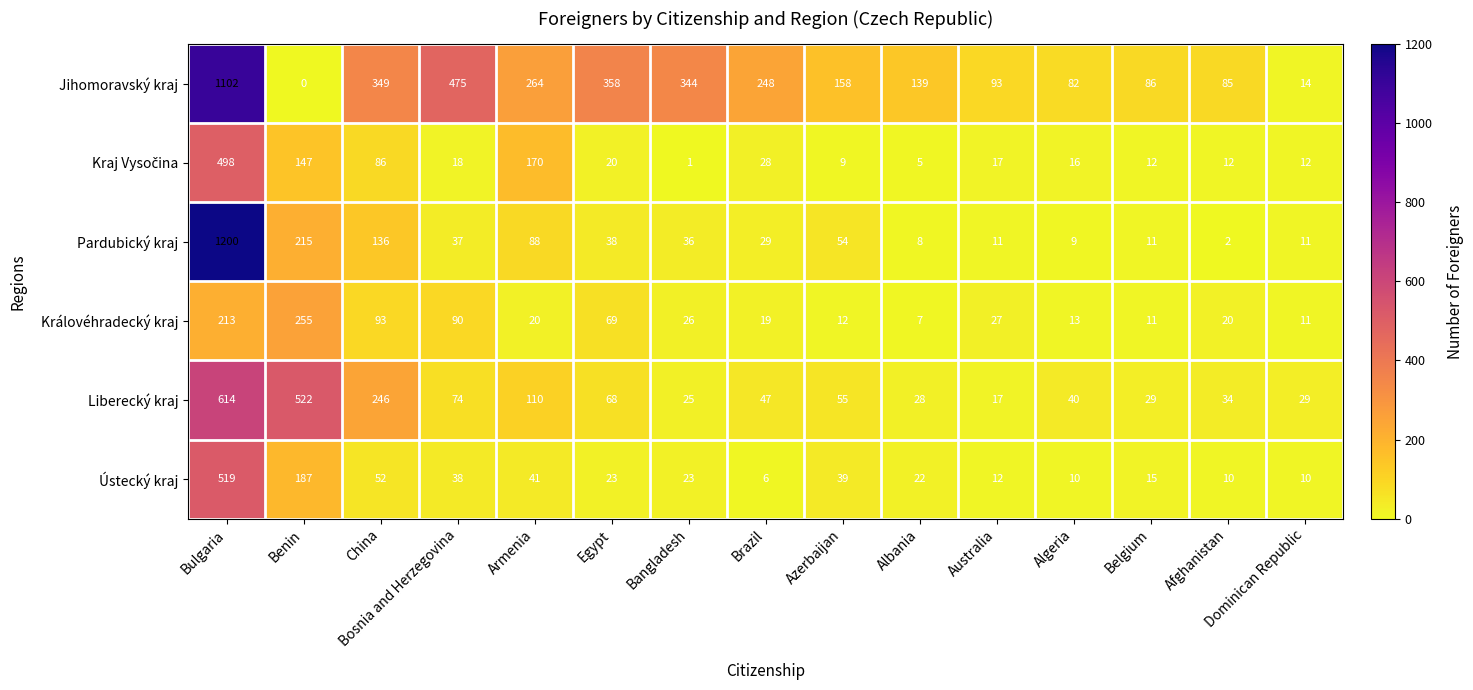

How many series are shown in this chart?

6